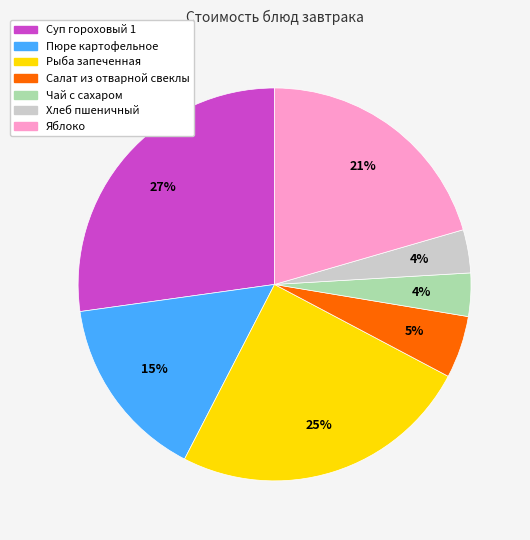

To the nearest percent, what is the average slice percentage?

14%